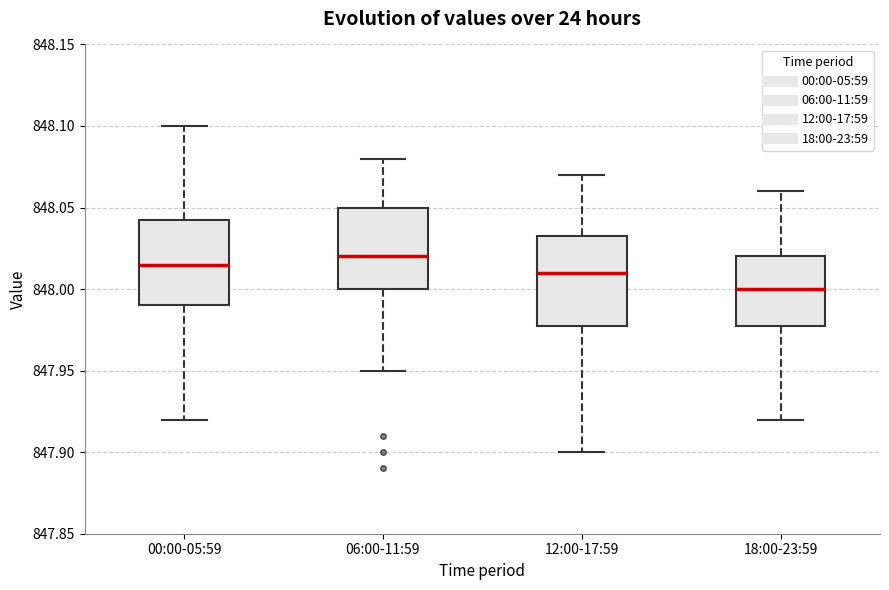

Reading left to right, read every box against the y-axis: the position of its median line, the range the box covers, and the ends of its whiskers. The values are not printed on the chart, so give them approximately, as read against the axis.

00:00-05:59: median 848.015, box 847.990 to 848.045, whiskers 847.920 to 848.100
06:00-11:59: median 848.020, box 848.000 to 848.050, whiskers 847.950 to 848.080
12:00-17:59: median 848.010, box 847.980 to 848.035, whiskers 847.900 to 848.070
18:00-23:59: median 848.000, box 847.980 to 848.020, whiskers 847.920 to 848.060